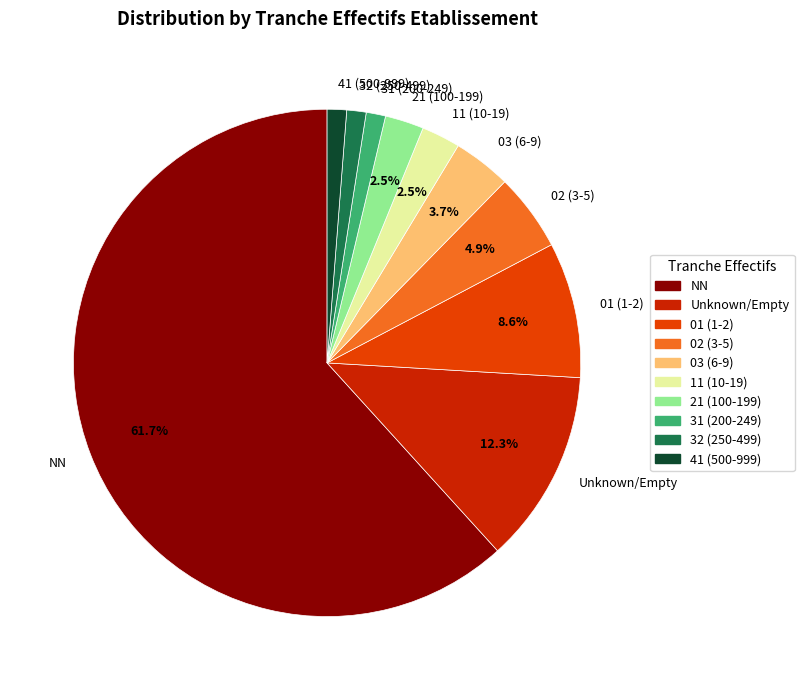

How many slices are in this pie chart?

10